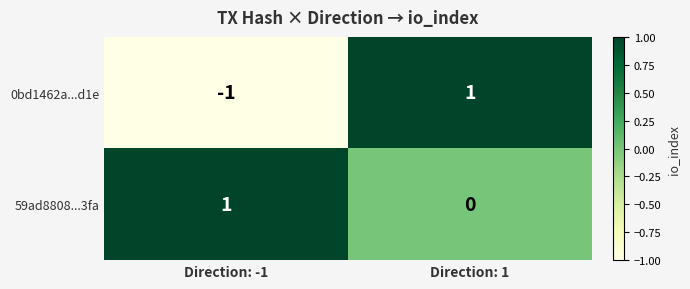

Which series has the largest range (max minus min)?

0bd1462a...d1e